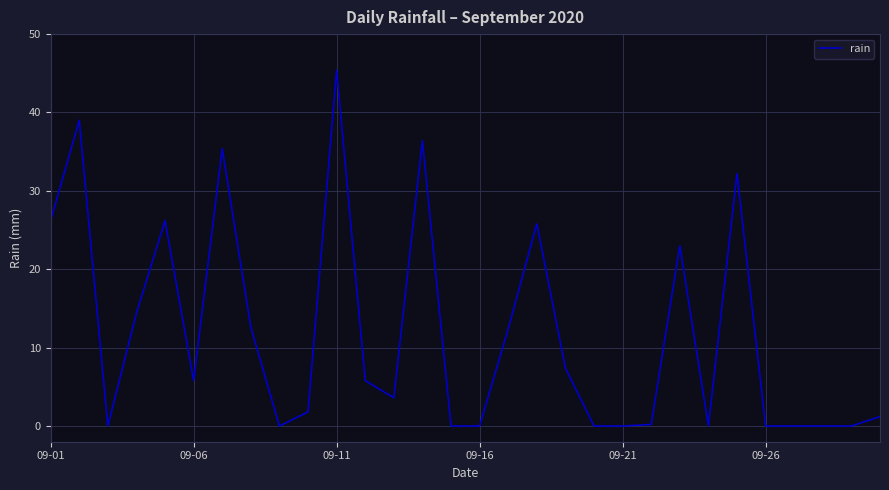

What is the maximum value shown in the chart?

45.4